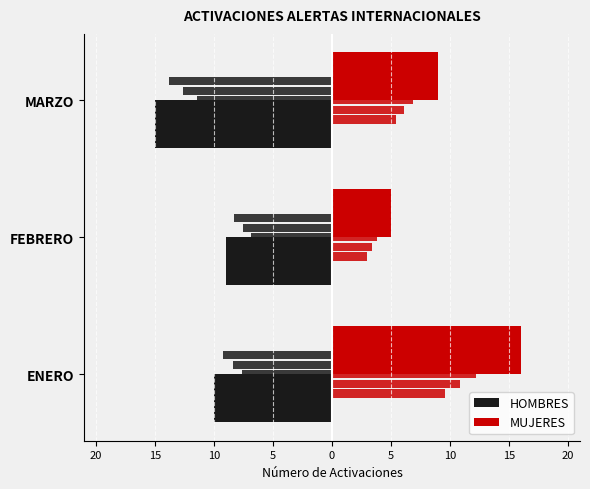

What are all the series names shown in the legend?

HOMBRES, MUJERES